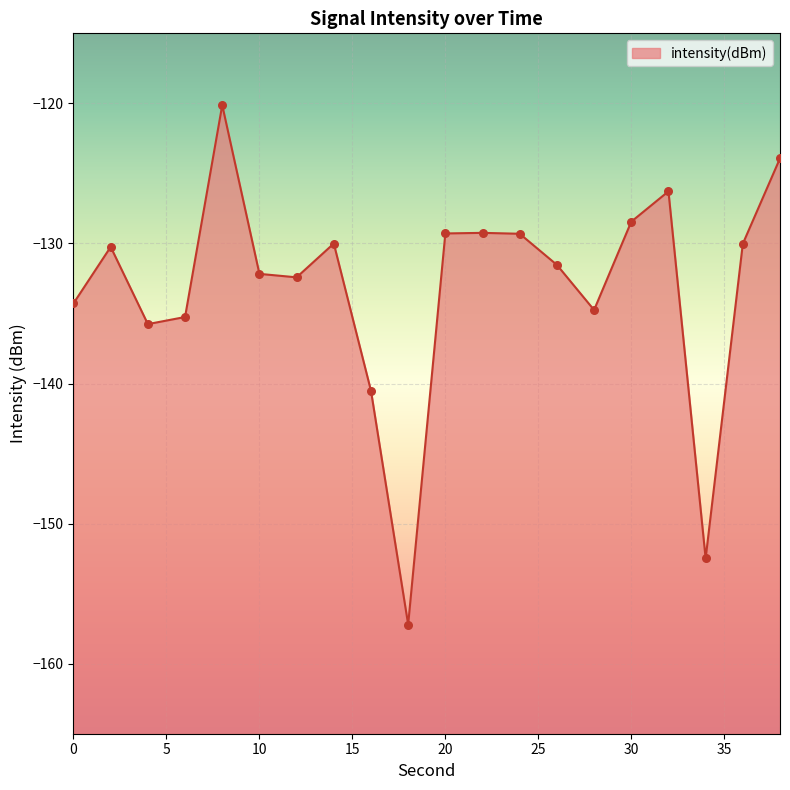

What is the change in value from 24 to 38?

+5.4